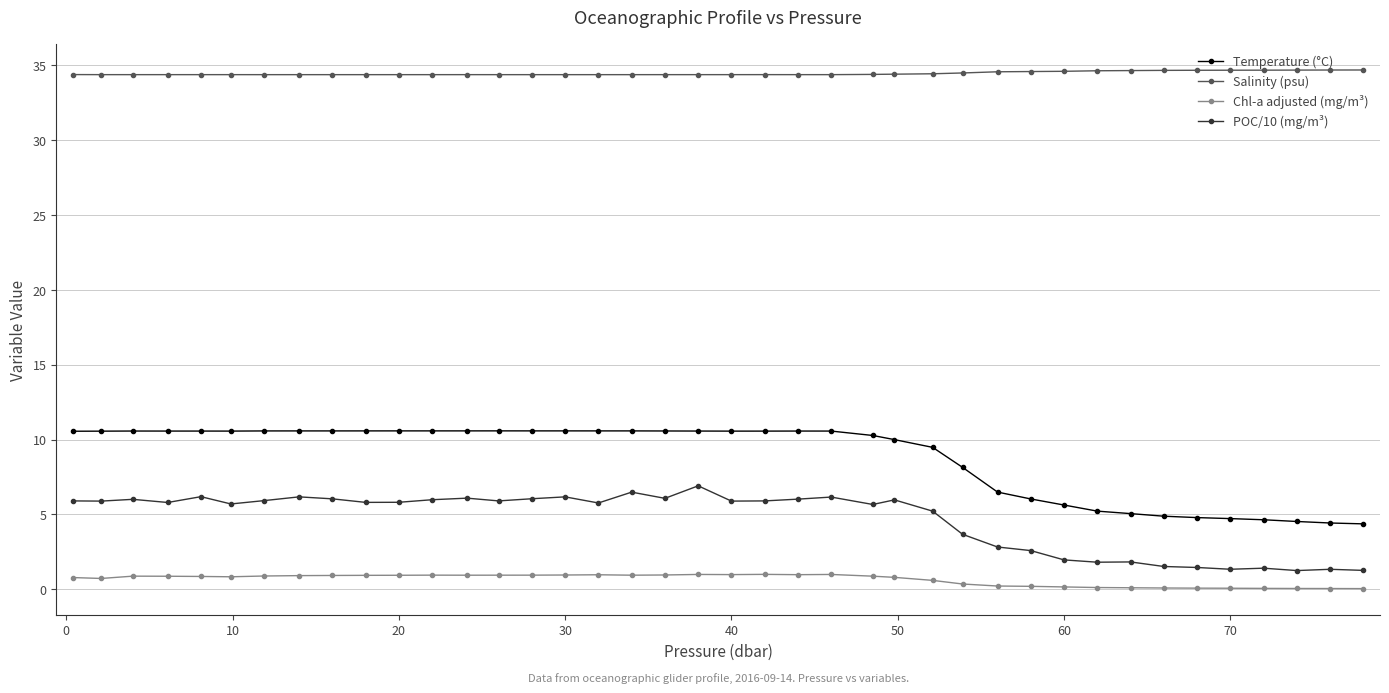

True or false: Salinity (psu) has more than 1 points higher than both neighbors.

True